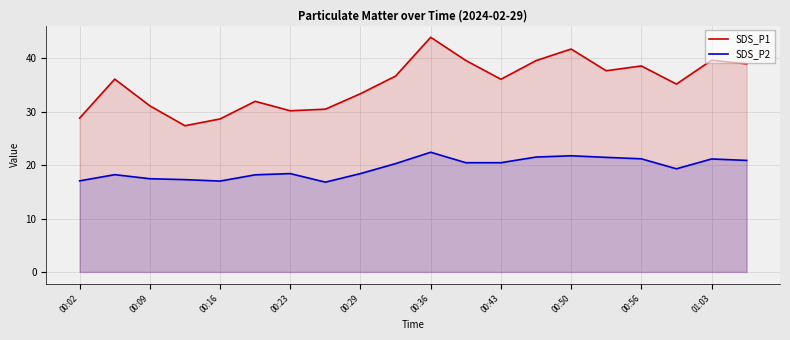

What is the difference between the highest and lowest values at 00:23?

11.8